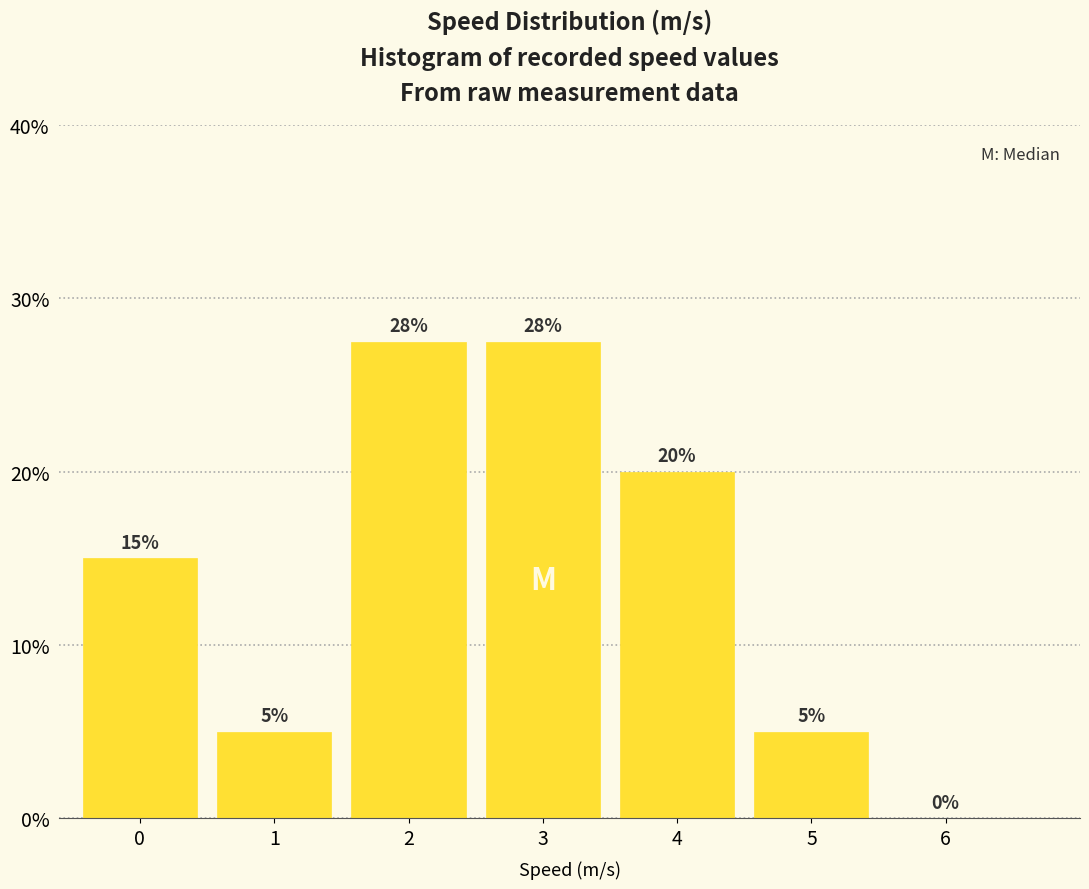

Is it true that the value at 3 is 27.5?

True